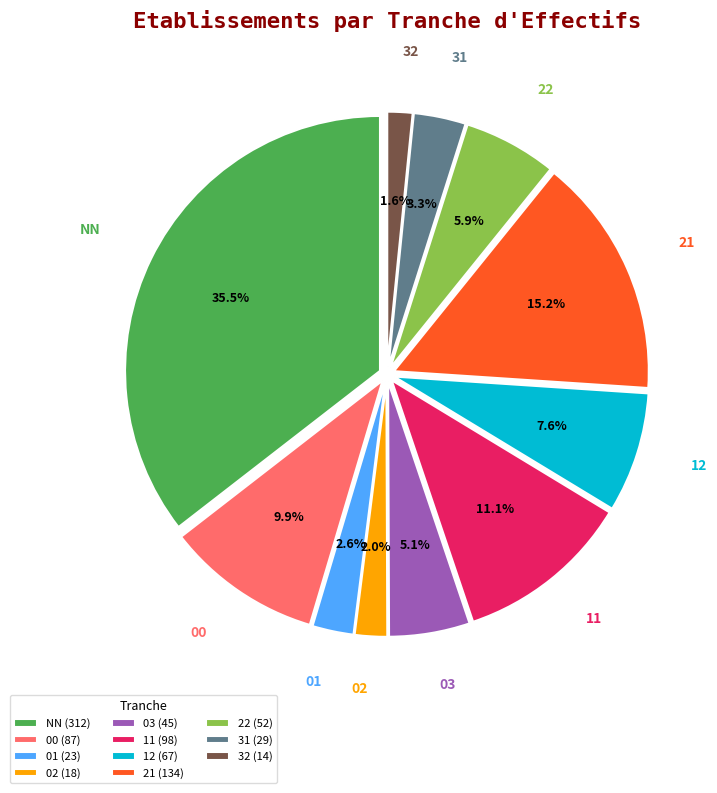

Which category has the biggest portion of the pie?

NN